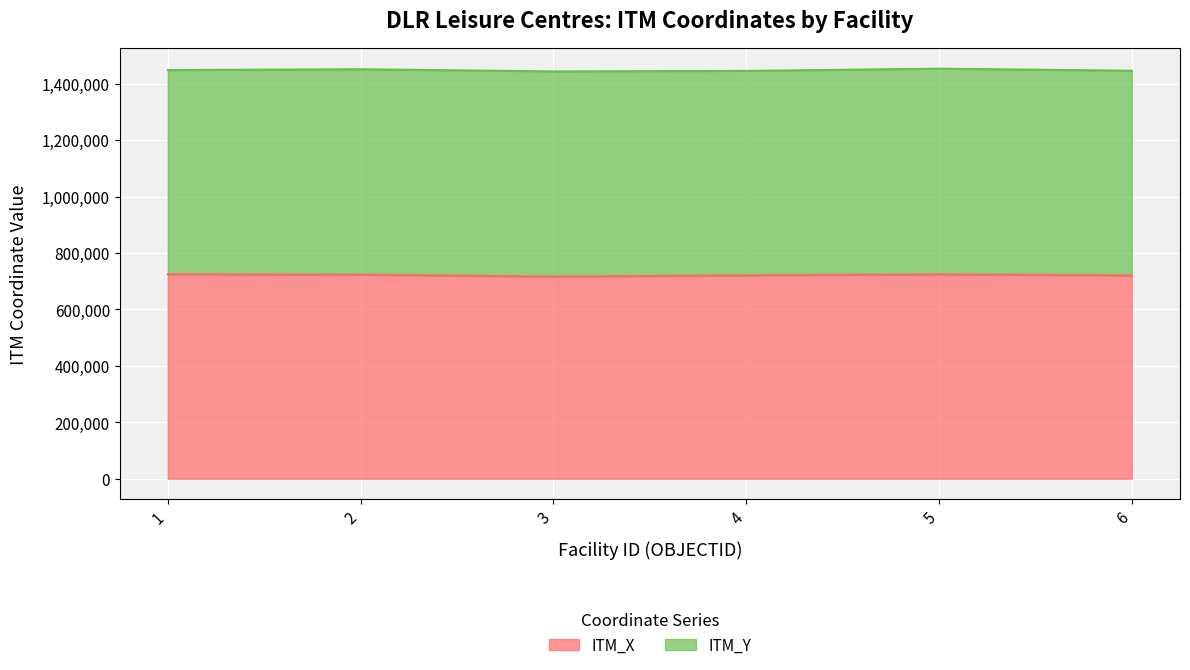

How many interior local peaks (higher than both neighbors) does the data have?

1